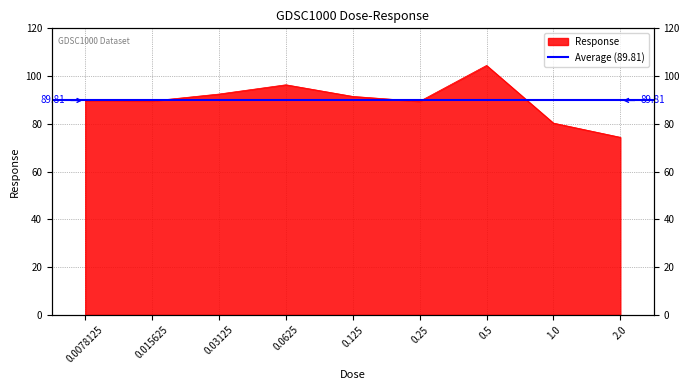

How many series are shown in this chart?

1